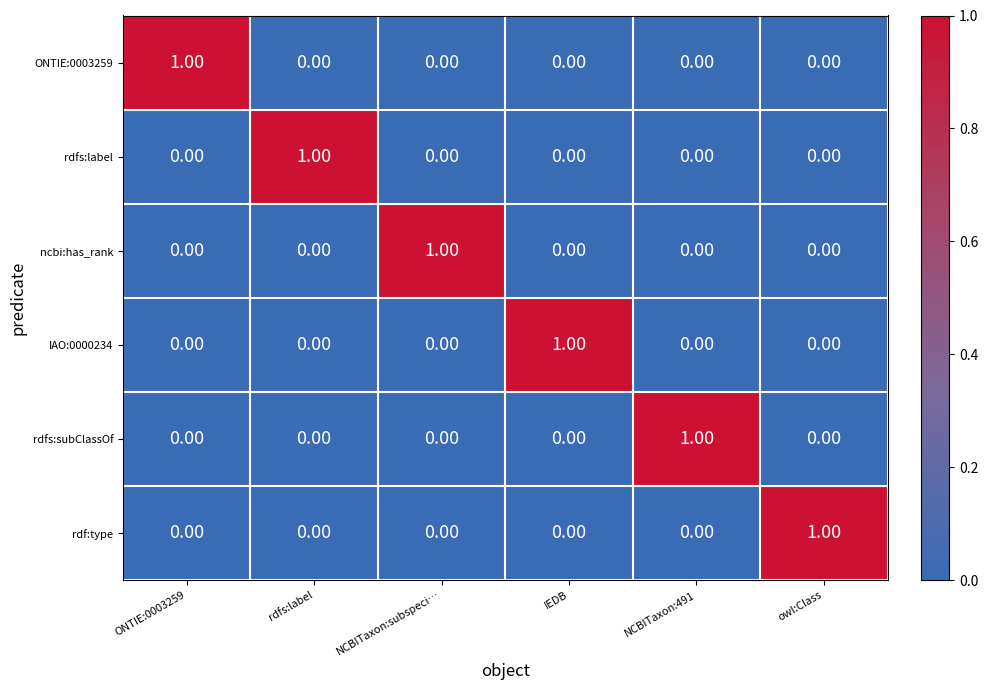

Which category has the highest value in the rdf:type series?

owl:Class